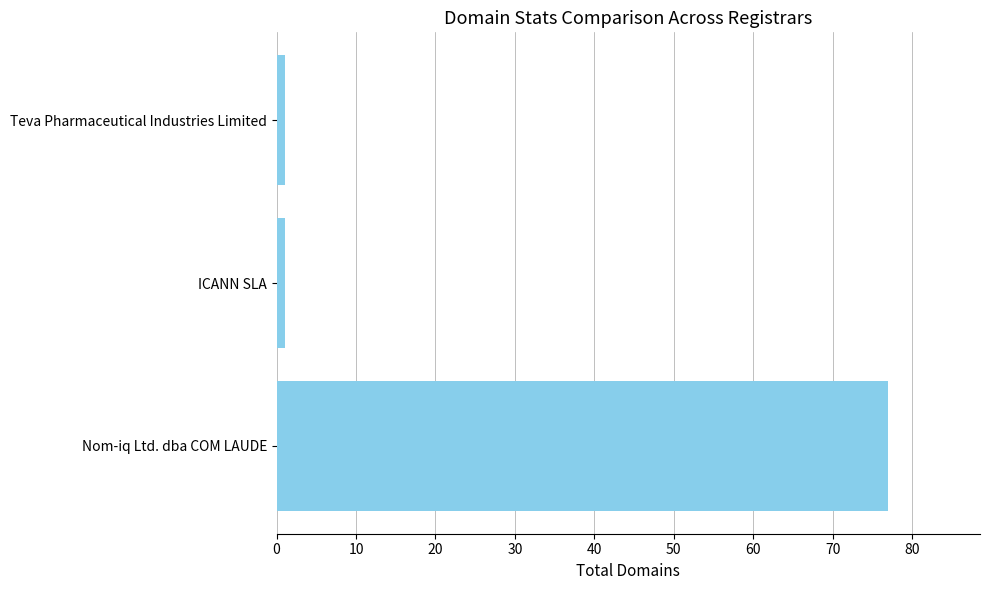

Is it true that the value at Nom-iq Ltd. dba COM LAUDE is 46?

False